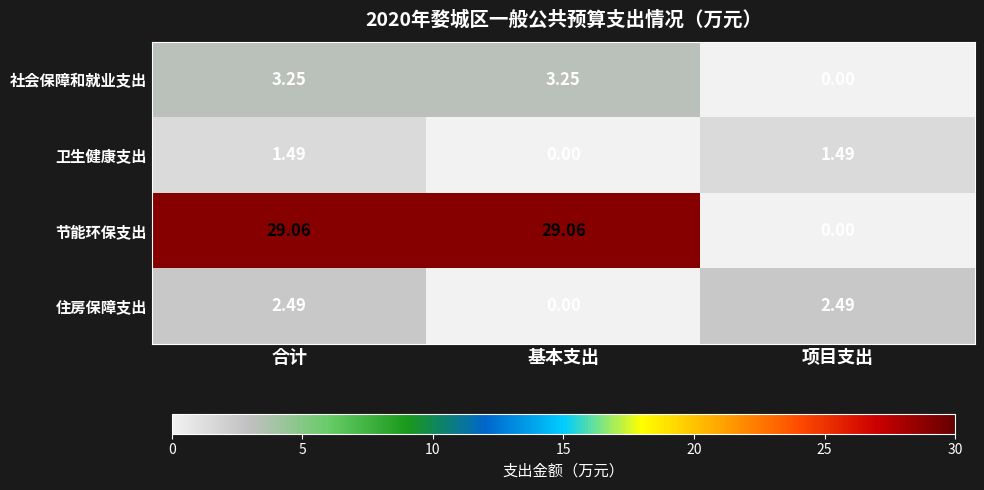

What is the difference between the highest and lowest values at 基本支出?

29.1